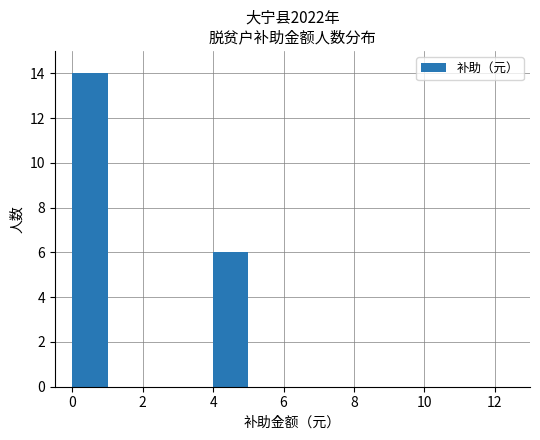

How many bars are there in total?

2